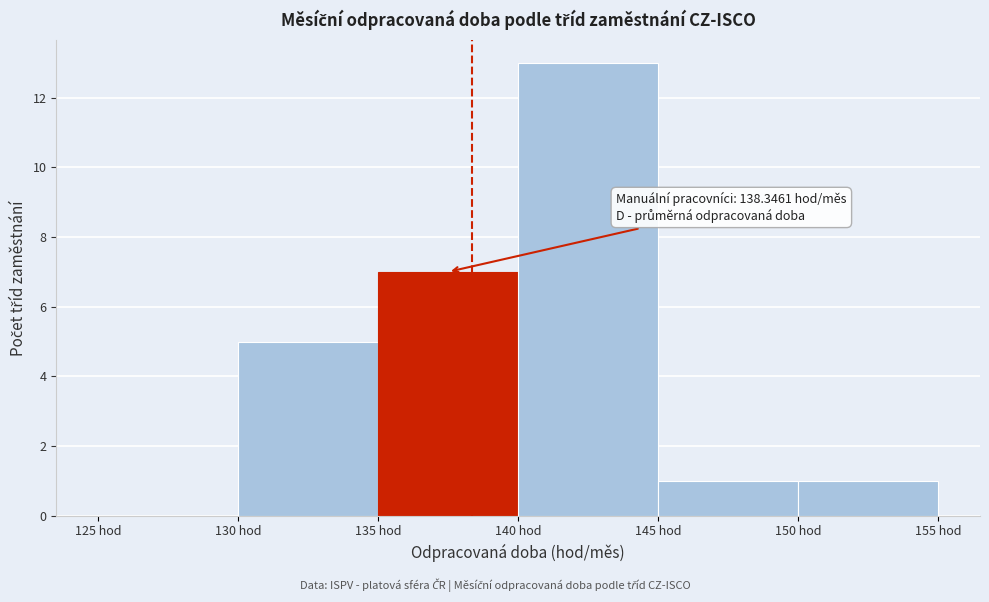

Over which range of the x-axis is the bar tallest?

140 to 145